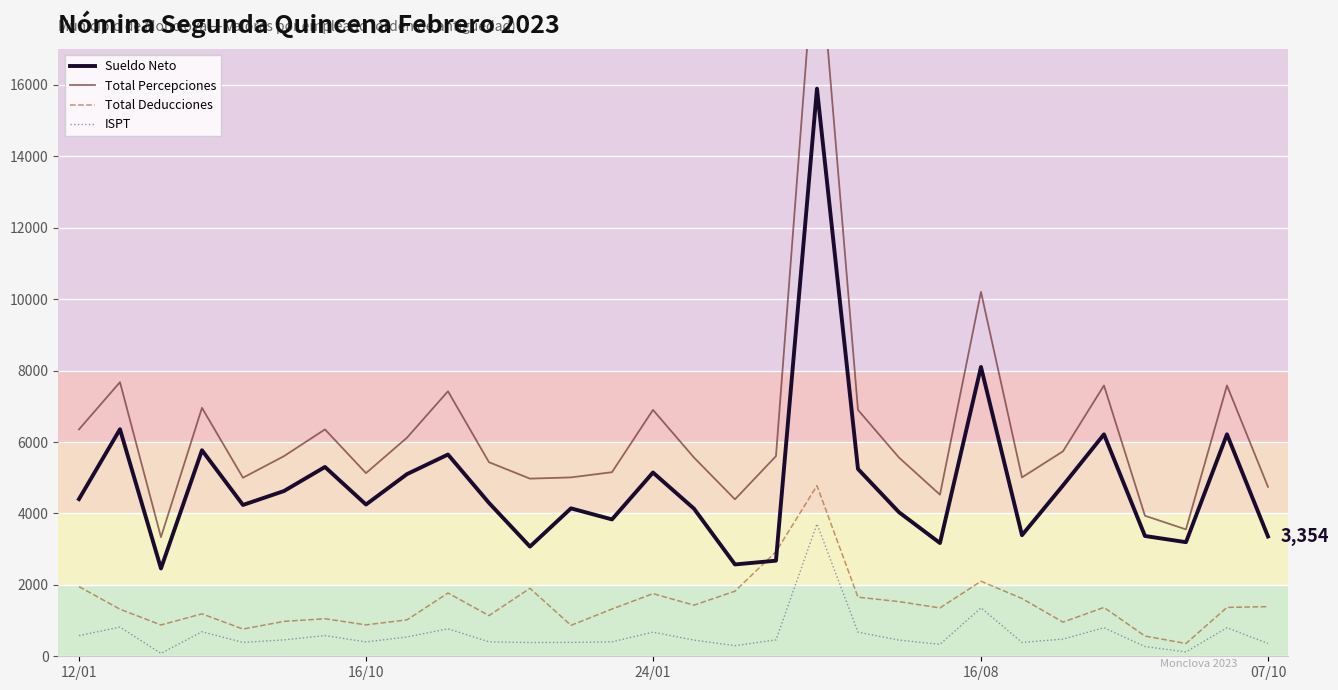

What is the total value across all series at 25?

15966.0